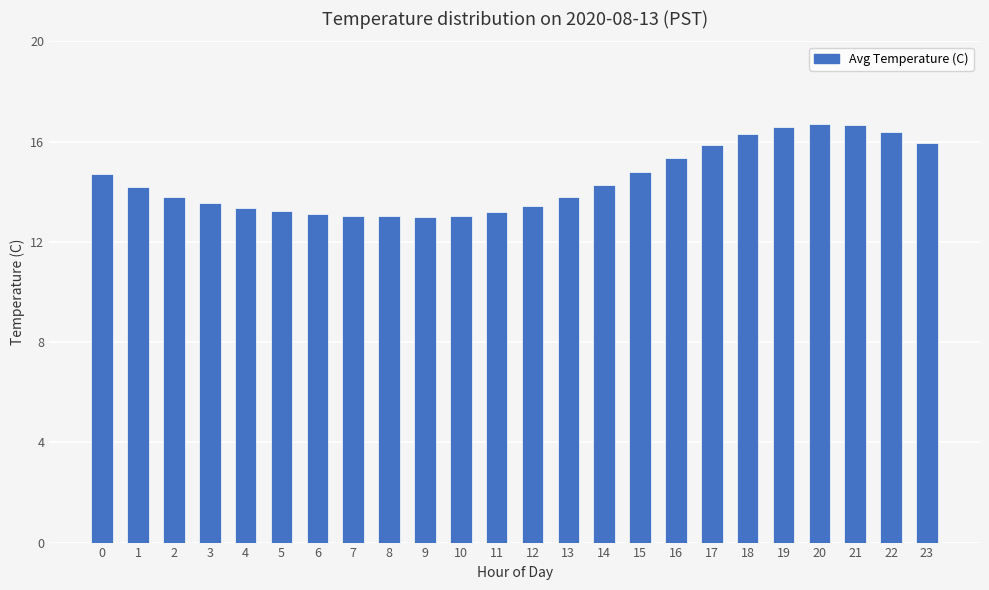

What is the average value?

14.5